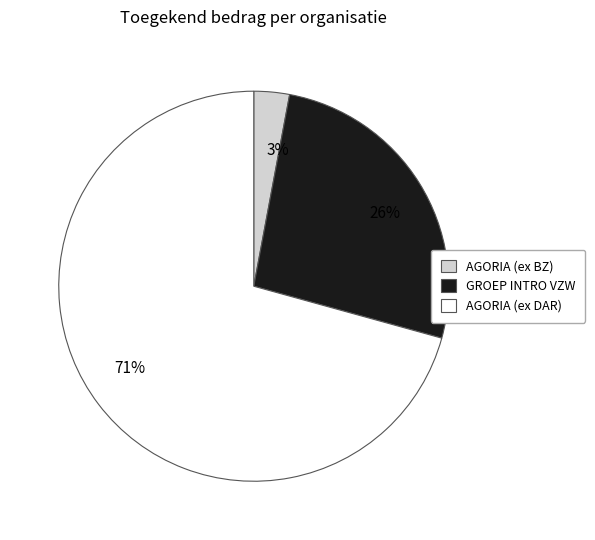

Does AGORIA (ex BZ) represent more than half of the total?

No